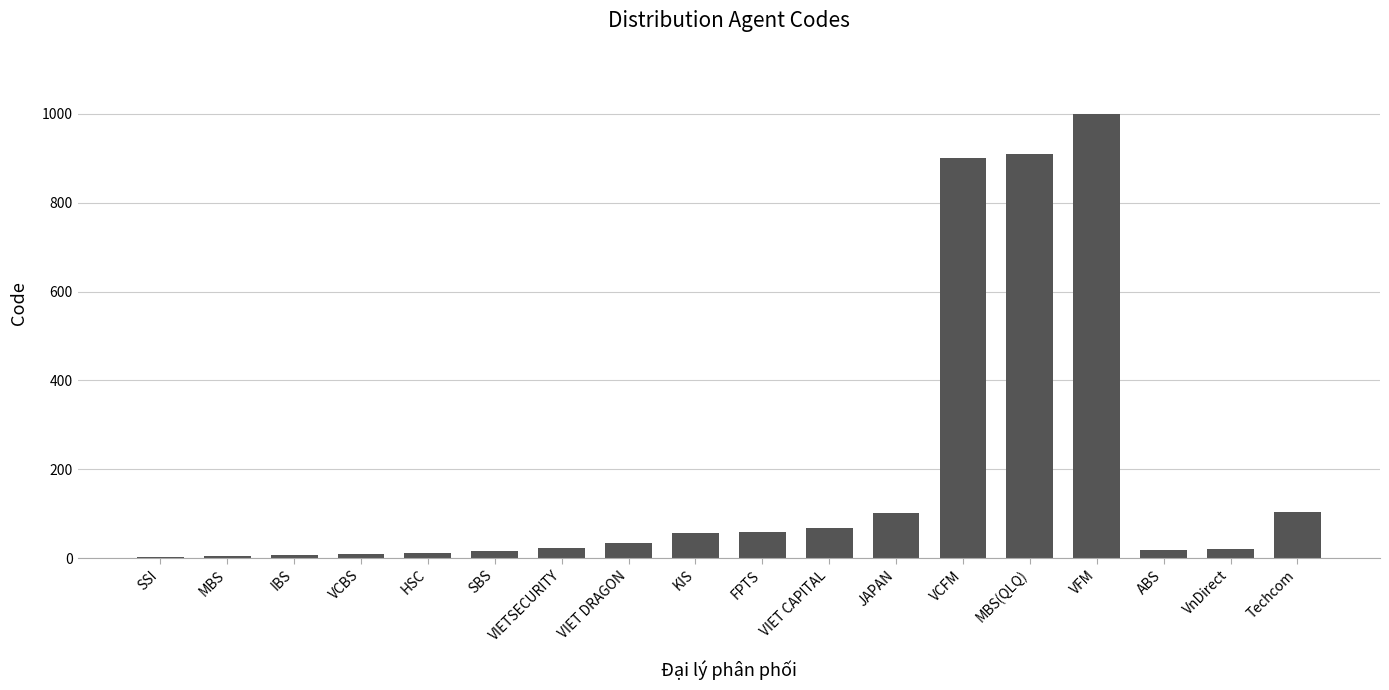

Which category has the highest value across all series?

VFM